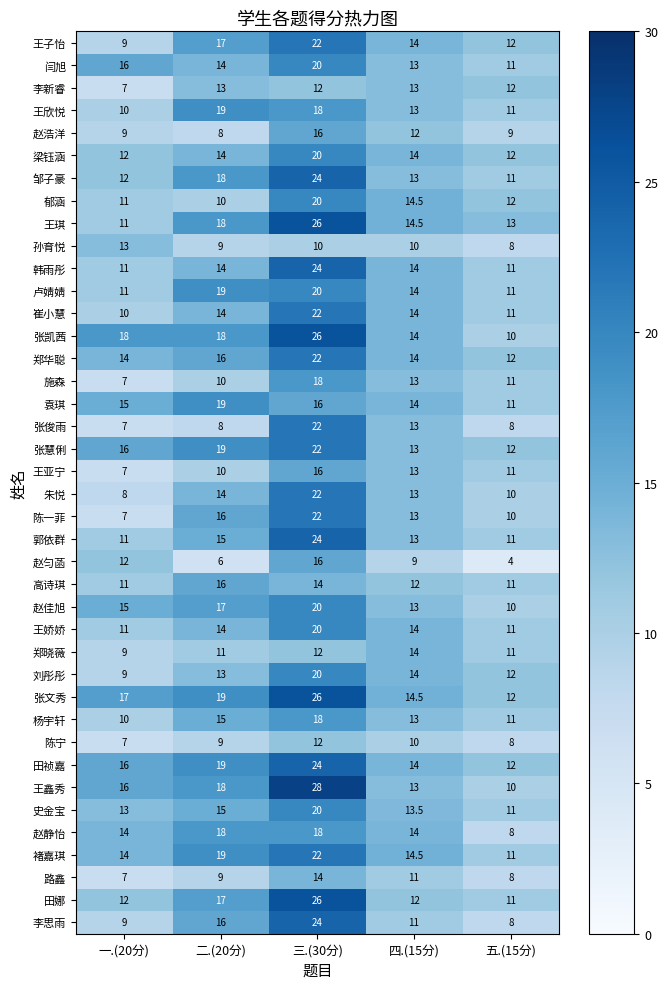

Between 三.(30分) and 五.(15分), which series saw the biggest shift?

王鑫秀